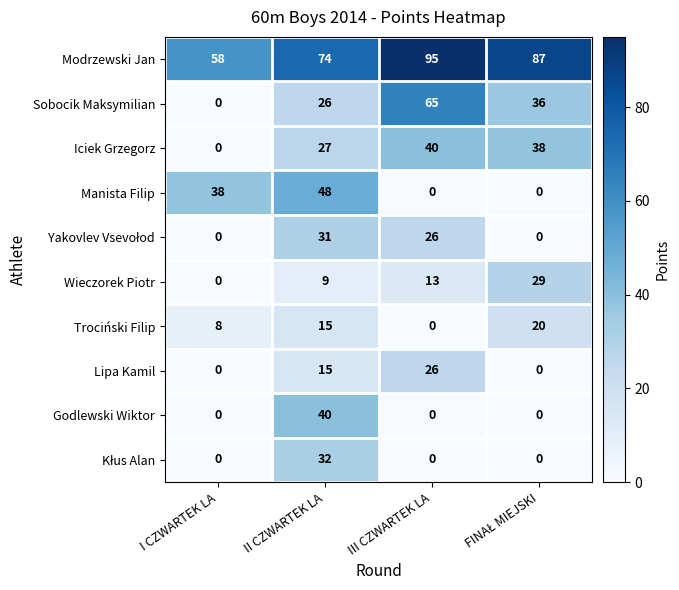

Is it true that Wieczorek Piotr equals 6 at III CZWARTEK LA?

False